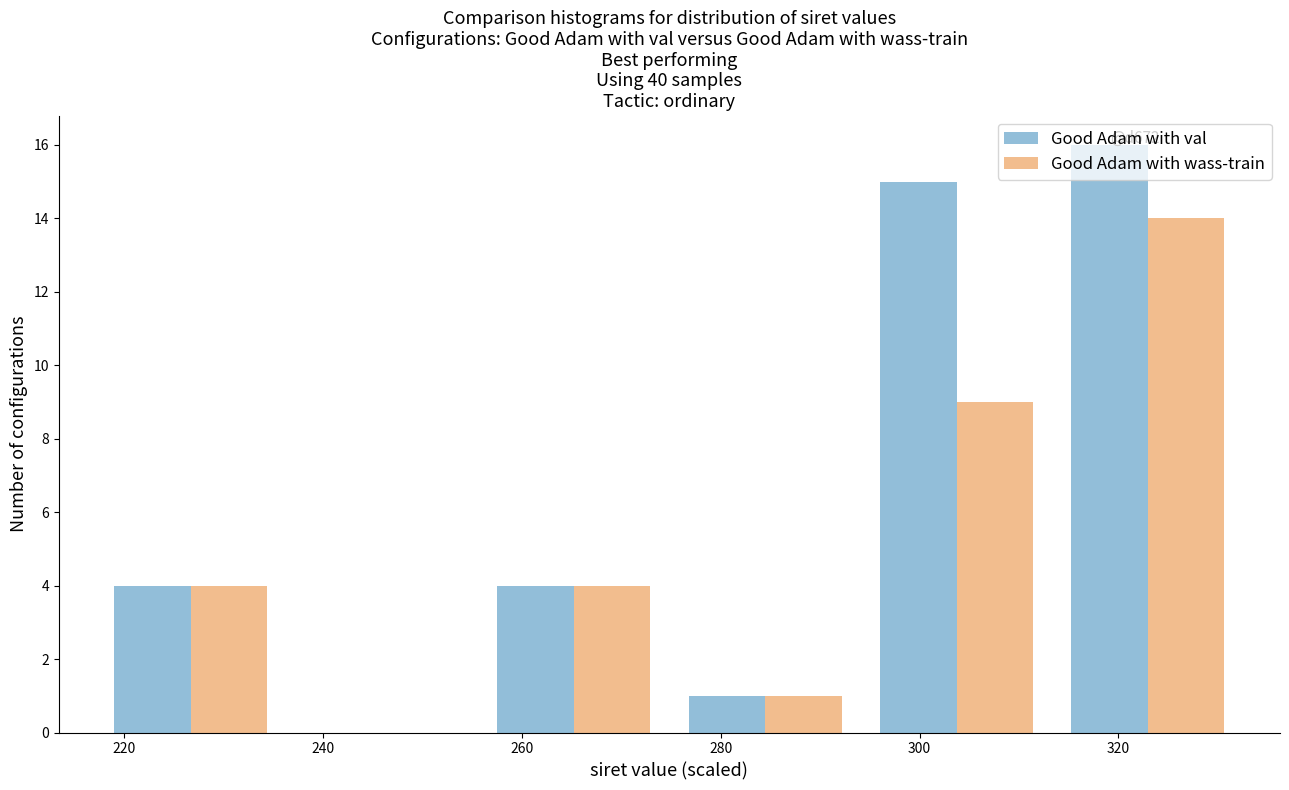

In the Good Adam with val series, which range on the x-axis has the tallest bar?

314 to 332